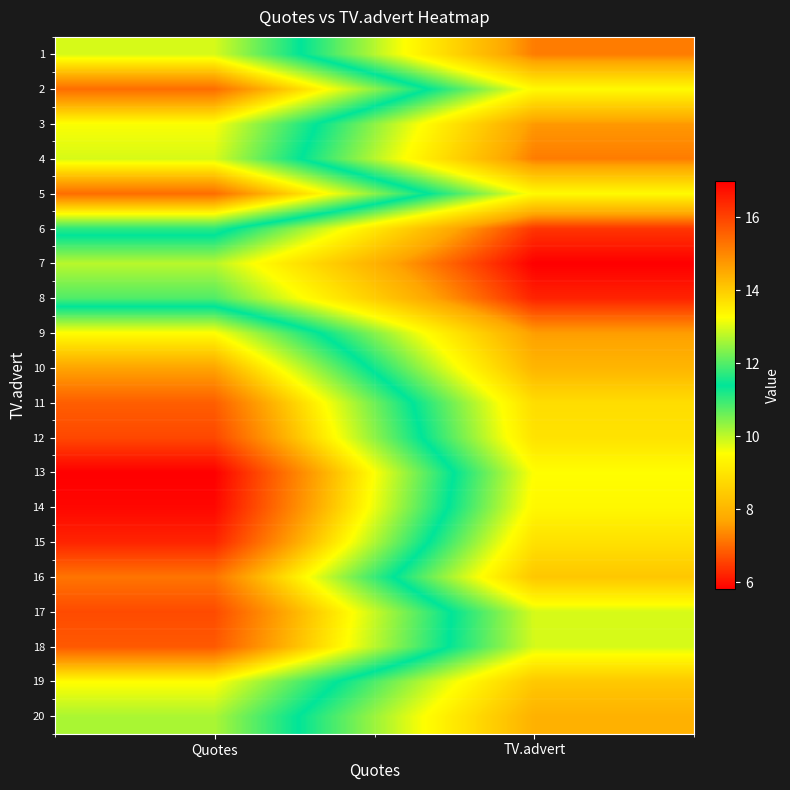

At how many categories does at least one series exceed 12?

1